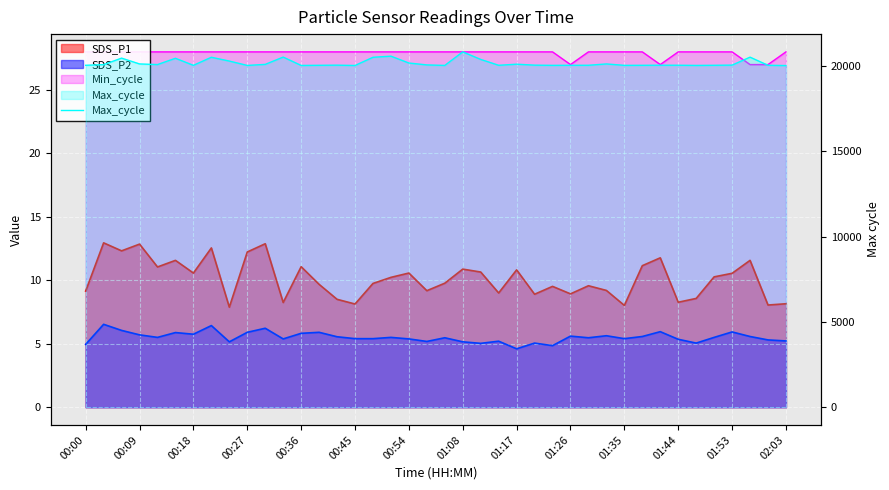

Approximately how many times larger is the value at 29 compared to 21?

1.0